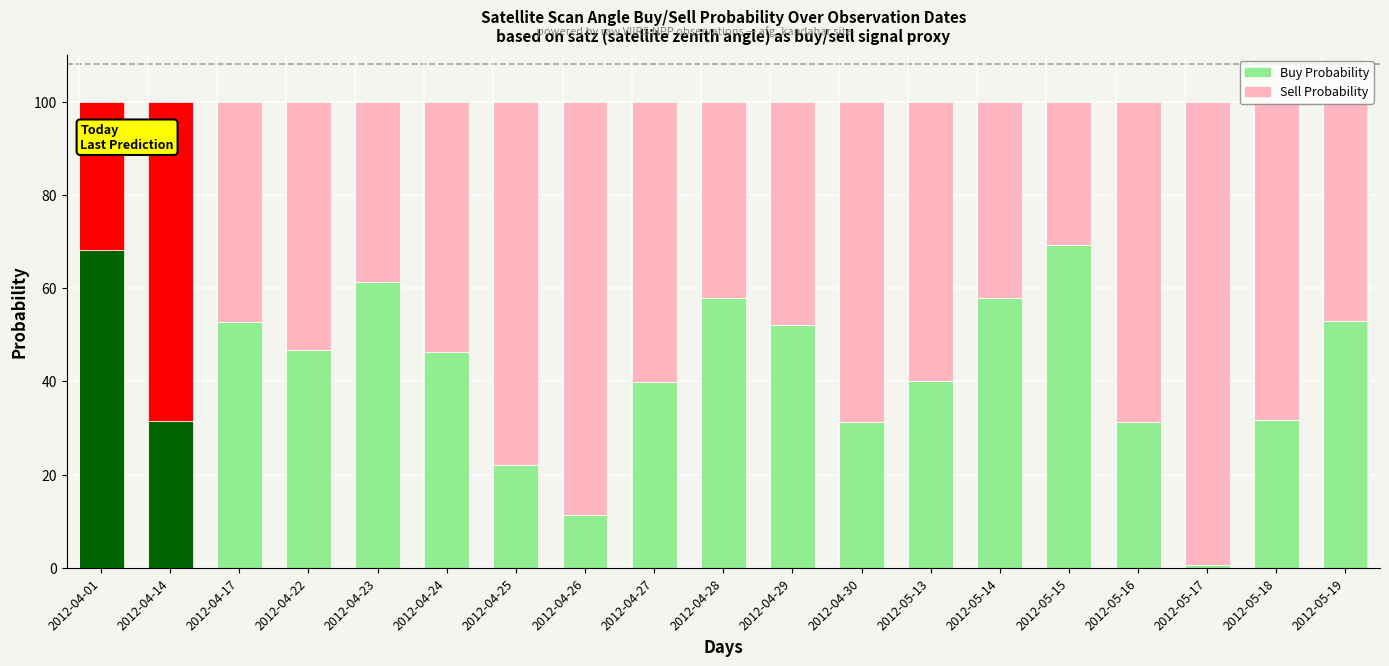

Between 2012-05-17 and 2012-05-18, which series saw the biggest shift?

Buy Probability